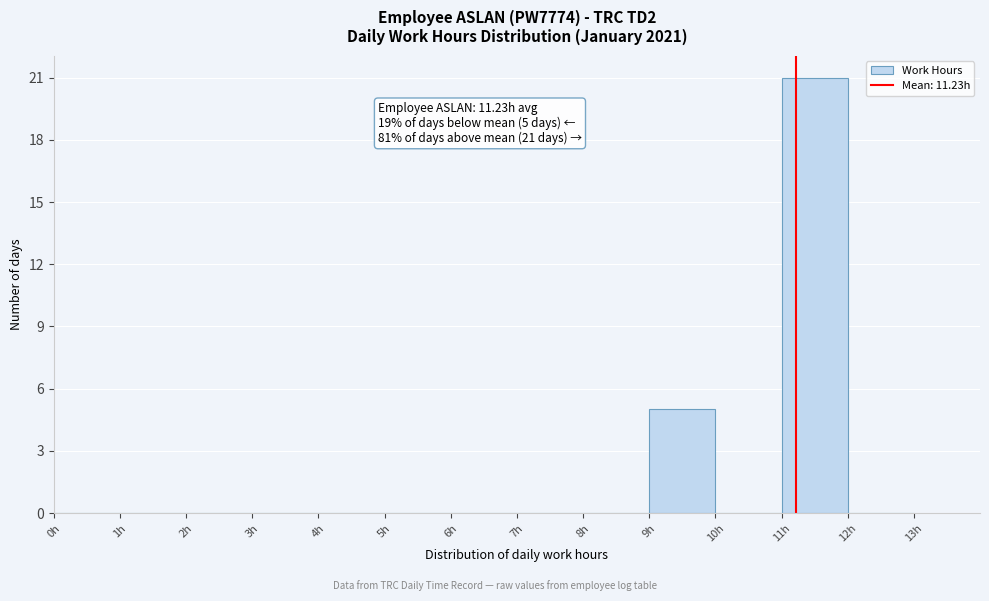

Over which range of the x-axis is the bar tallest?

11 to 12